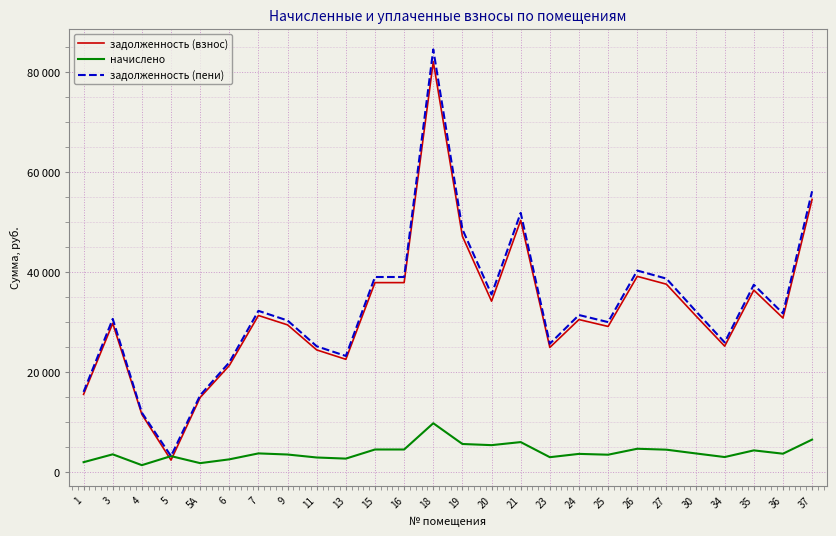

Which series changed the most between 20 and 36?

задолженность (пени)